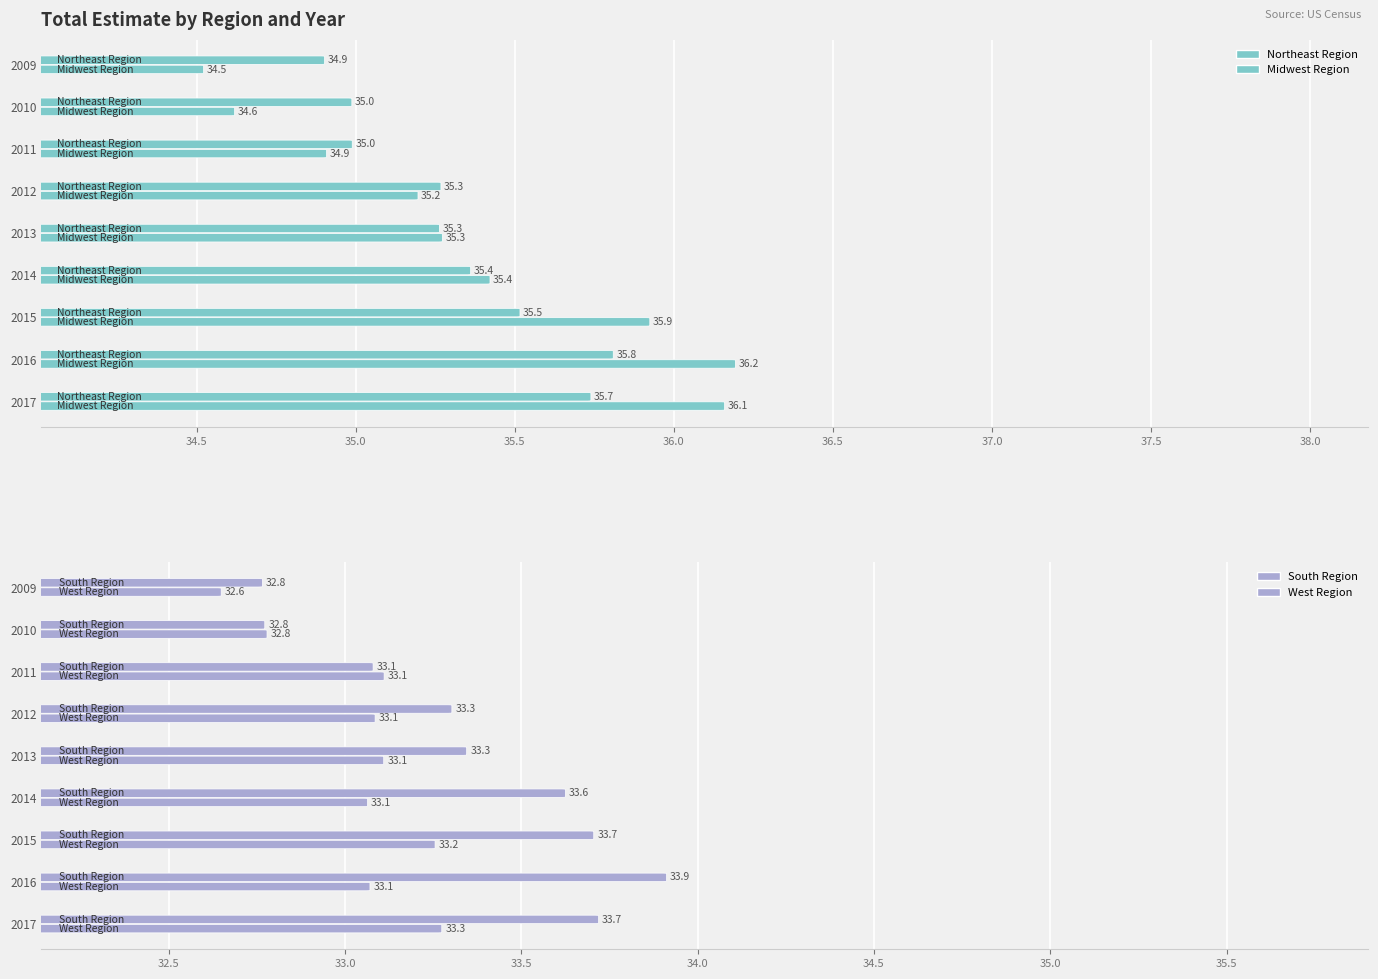

Which has a higher value, 2011 or 2009?

2011